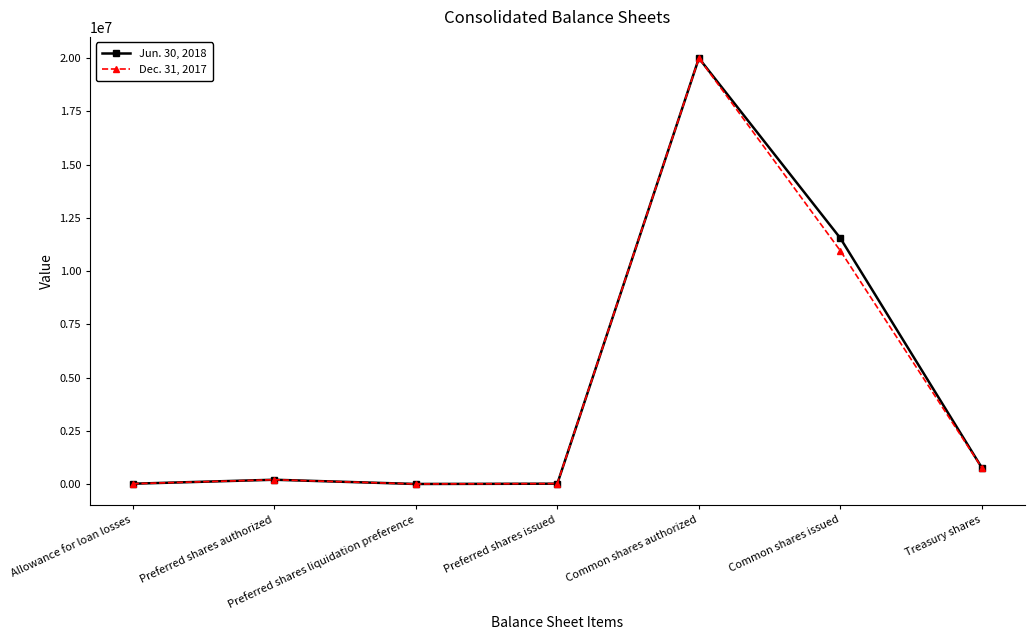

Which category has the highest value in the Dec. 31, 2017 series?

Common shares authorized